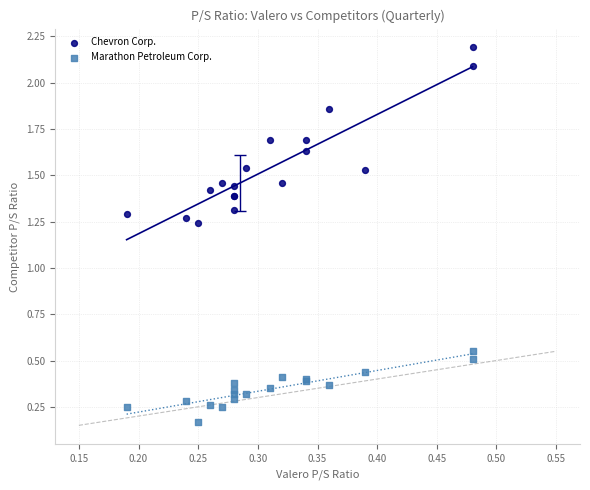

Which series has the largest Y range (max minus min)?

Chevron Corp.